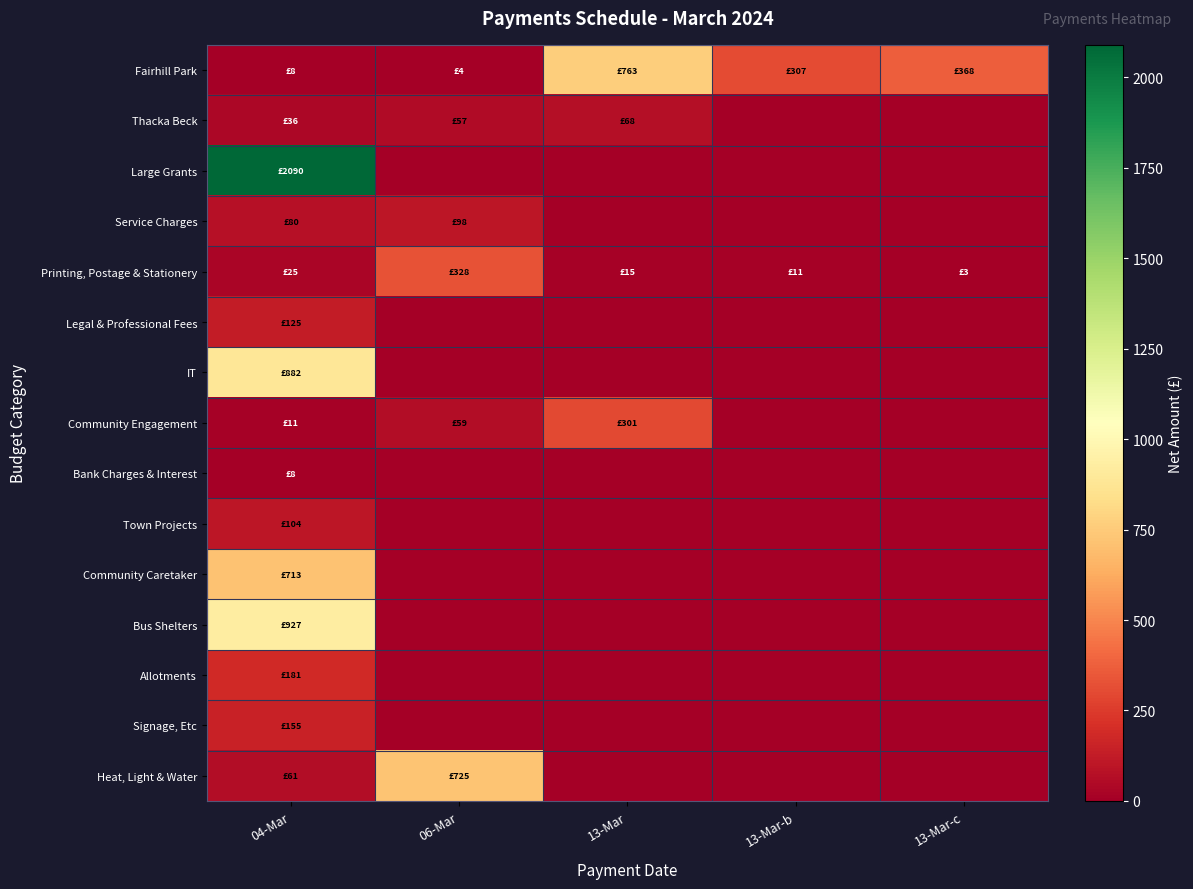

What is the total value across all series at 13-Mar?

1147.6